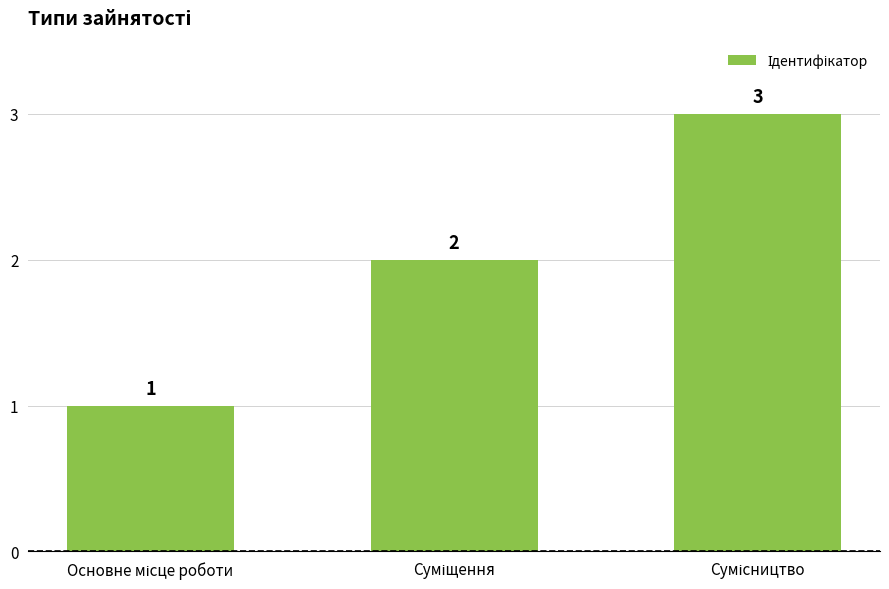

What is the average value?

2